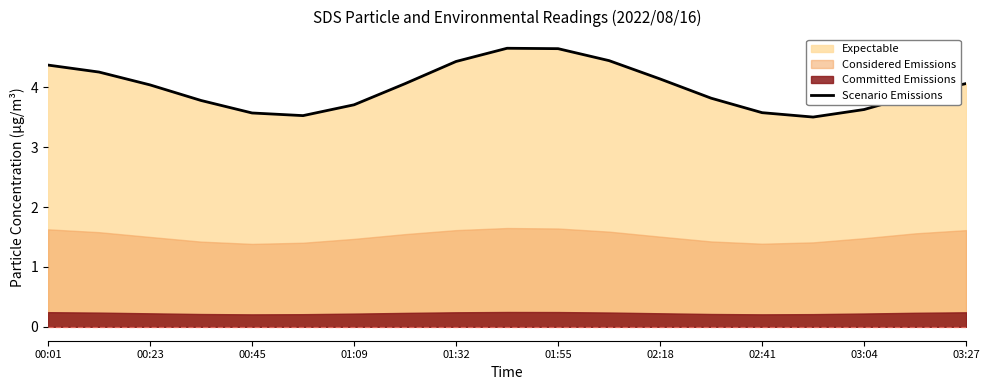

What is the minimum value shown in the chart?

3.5